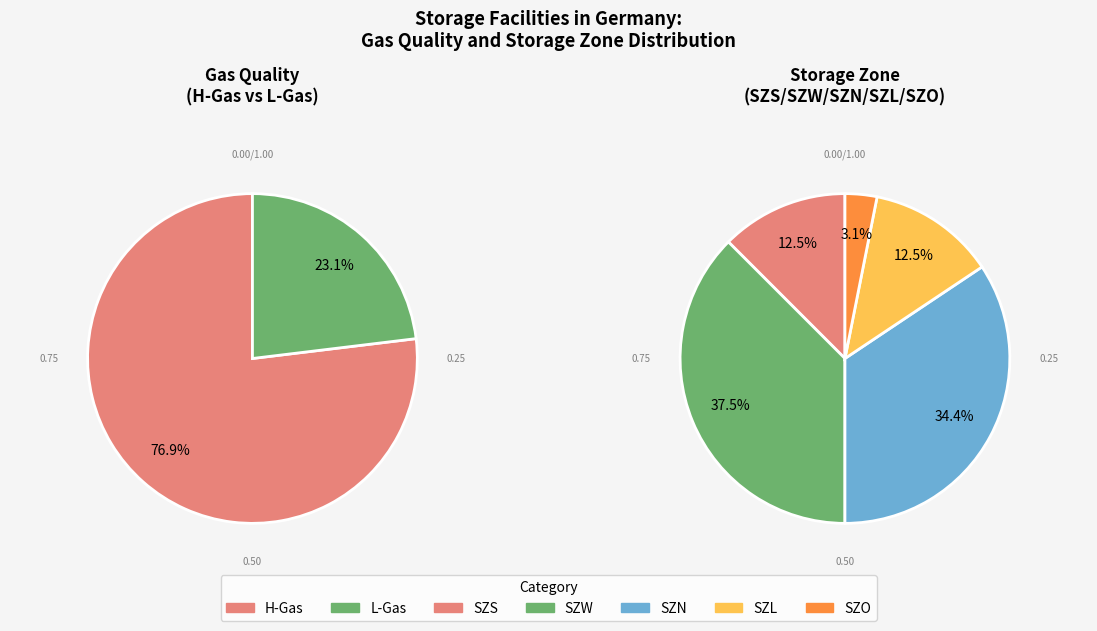

True or false: SZL accounts for 14% of the total.

False